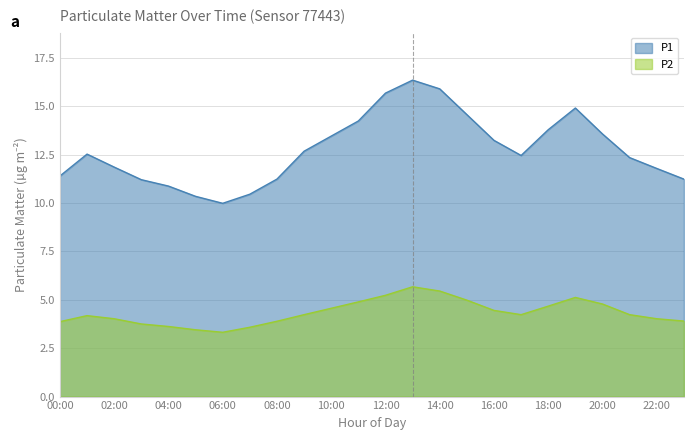

The value of P2 at 12:00 is 5.2. True or false?

True